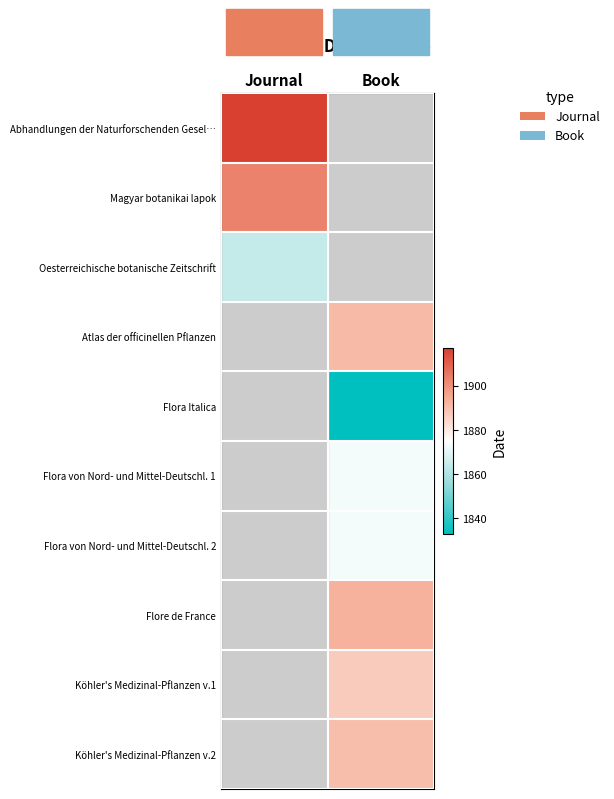

How many series are shown in this chart?

10